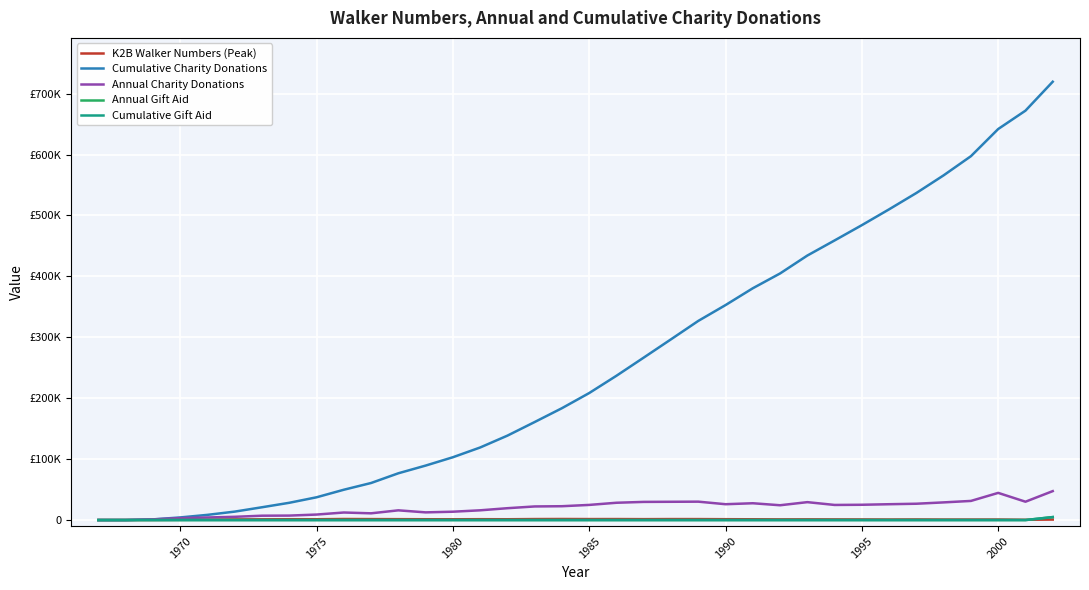

Does the chart display data point markers on the line(s)?

No